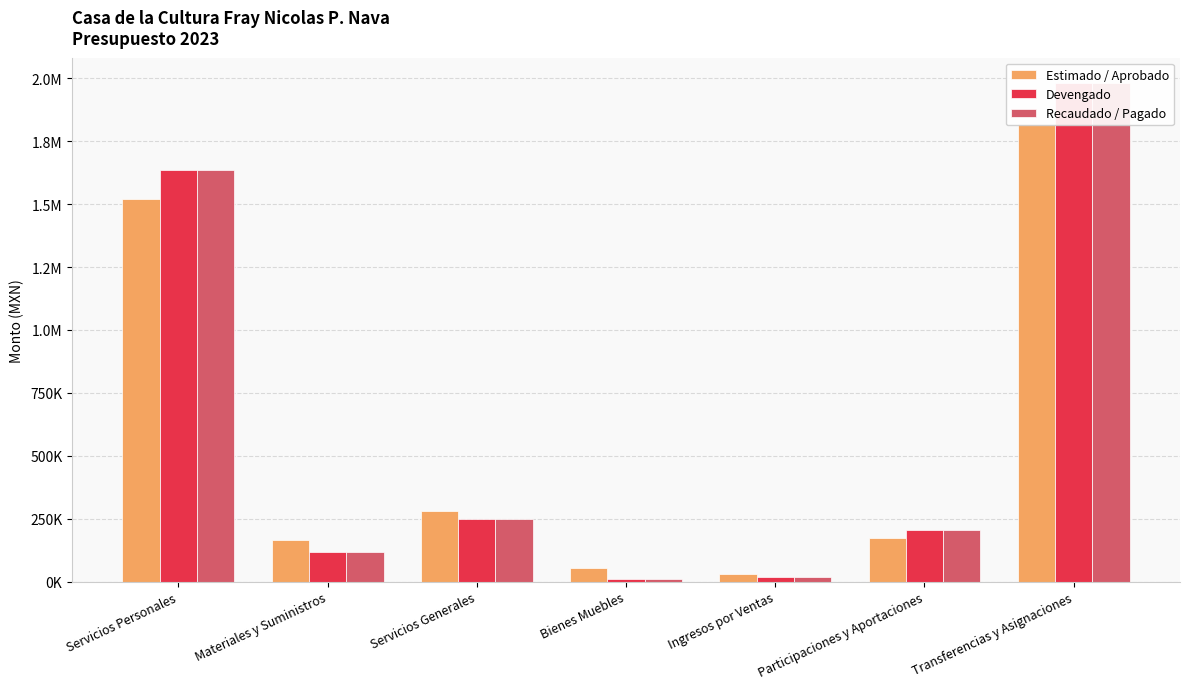

Between Servicios Personales and Participaciones y Aportaciones, which series saw the biggest shift?

Devengado